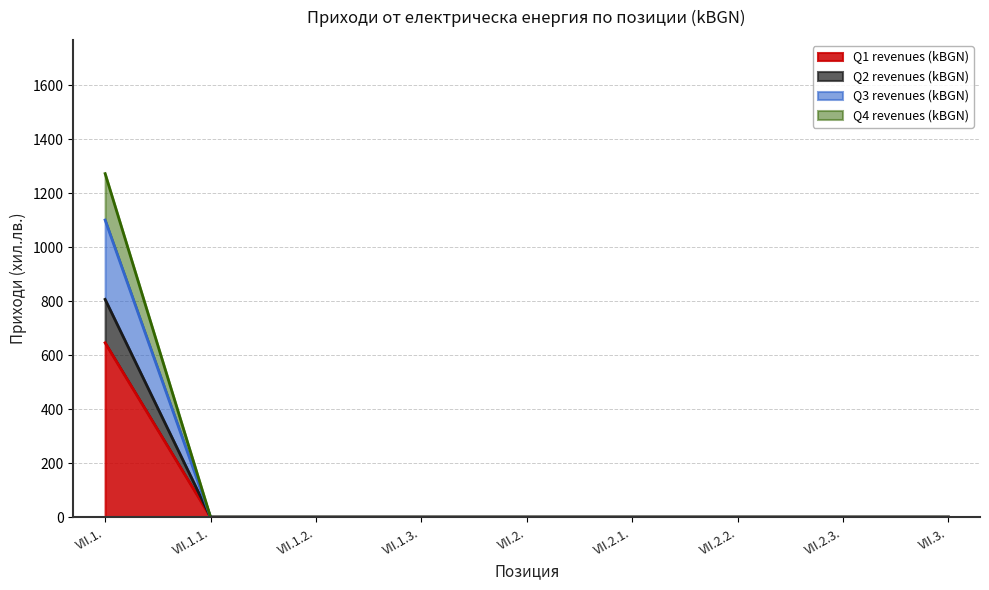

Does the chart have visible grid lines?

Yes